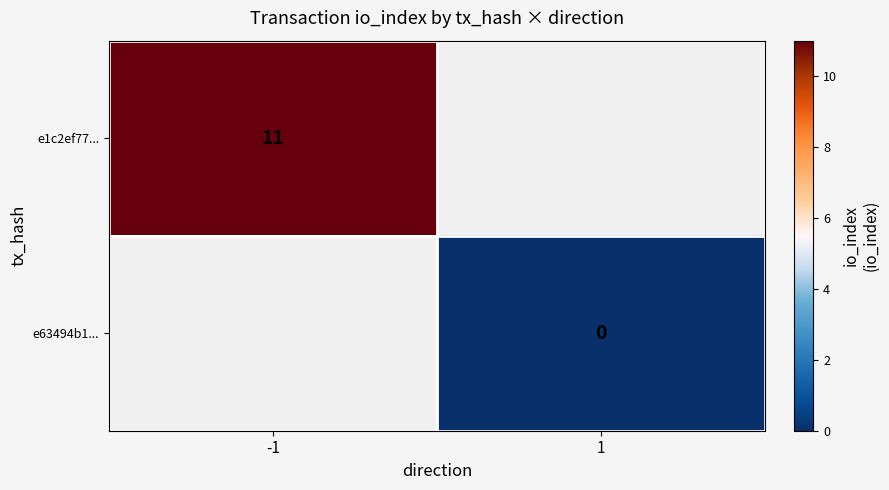

What is the highest value of the e1c2ef77... series?

11.0